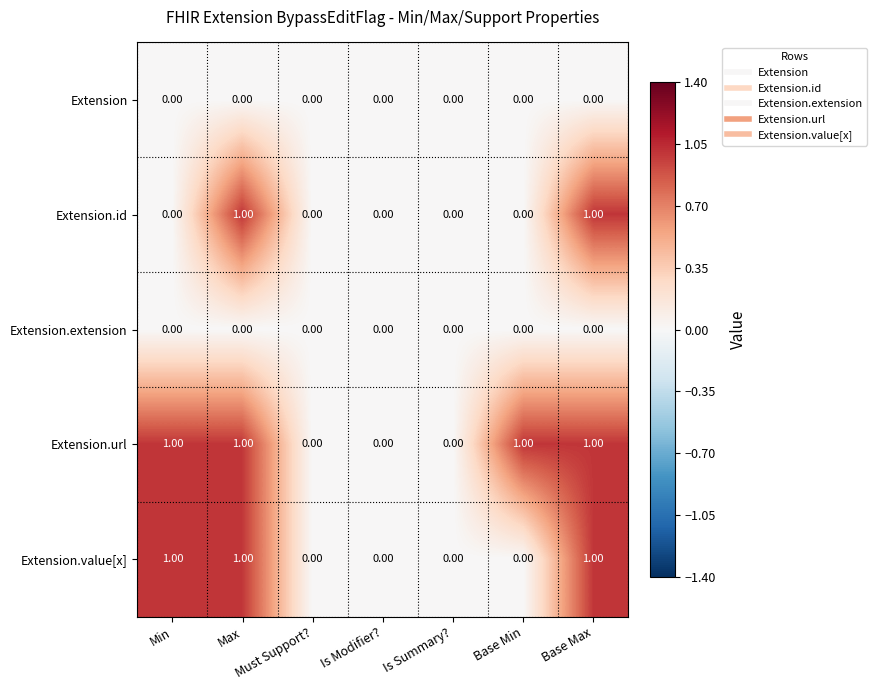

What is the sum of all Extension.value[x] values?

3